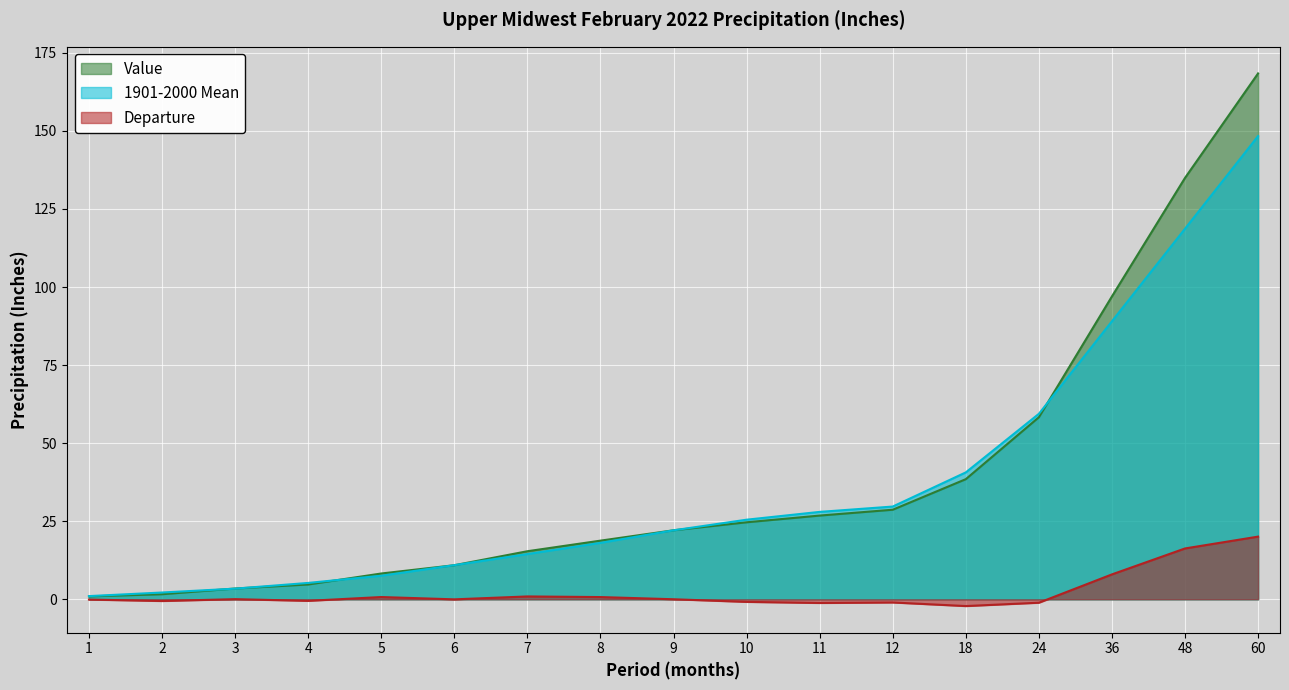

True or false: Departure and Value cross at least once.

False